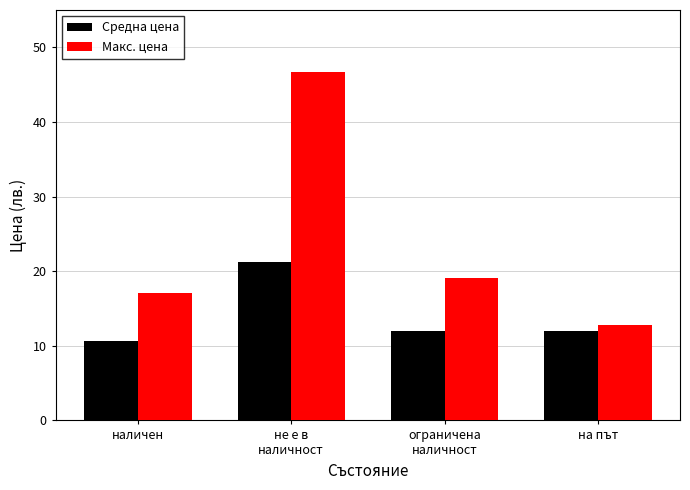

How many values in the Макс. цена series exceed 19?

2